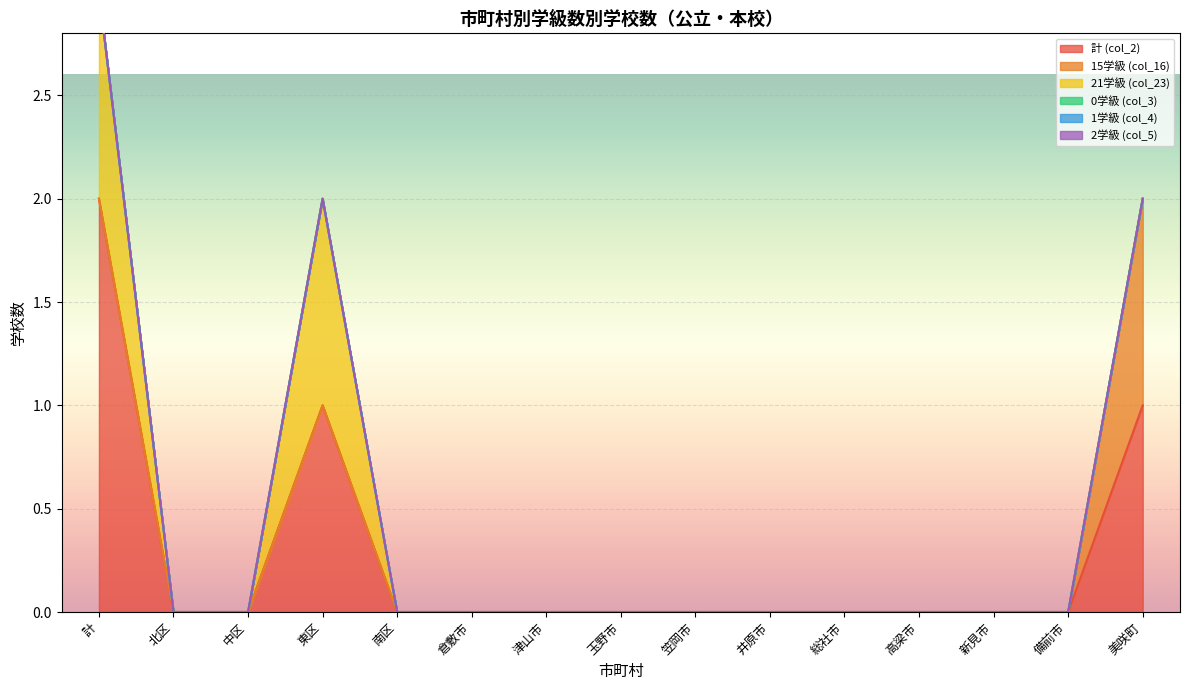

At which category is the sum across all series the highest?

計